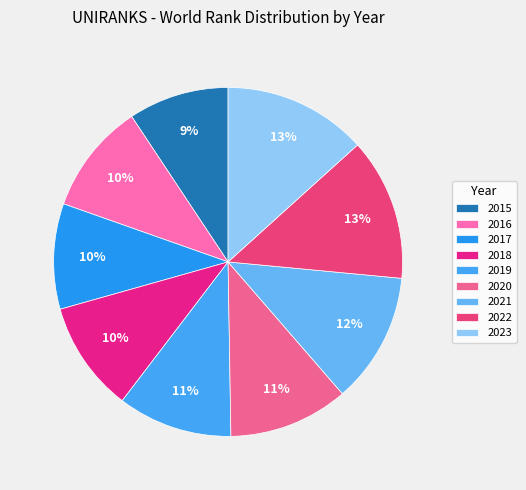

Which has a higher value, 2020 or 2019?

2020